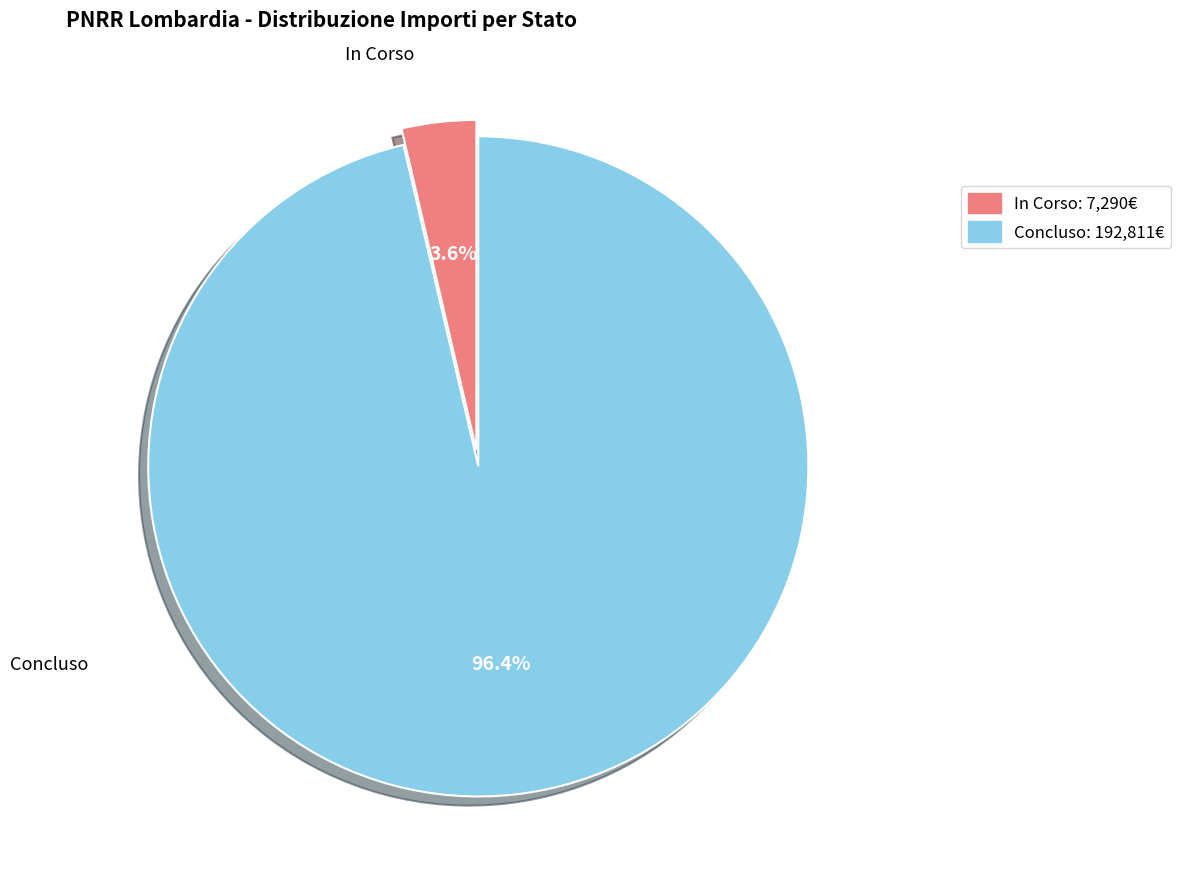

Which slice is the smallest?

In Corso